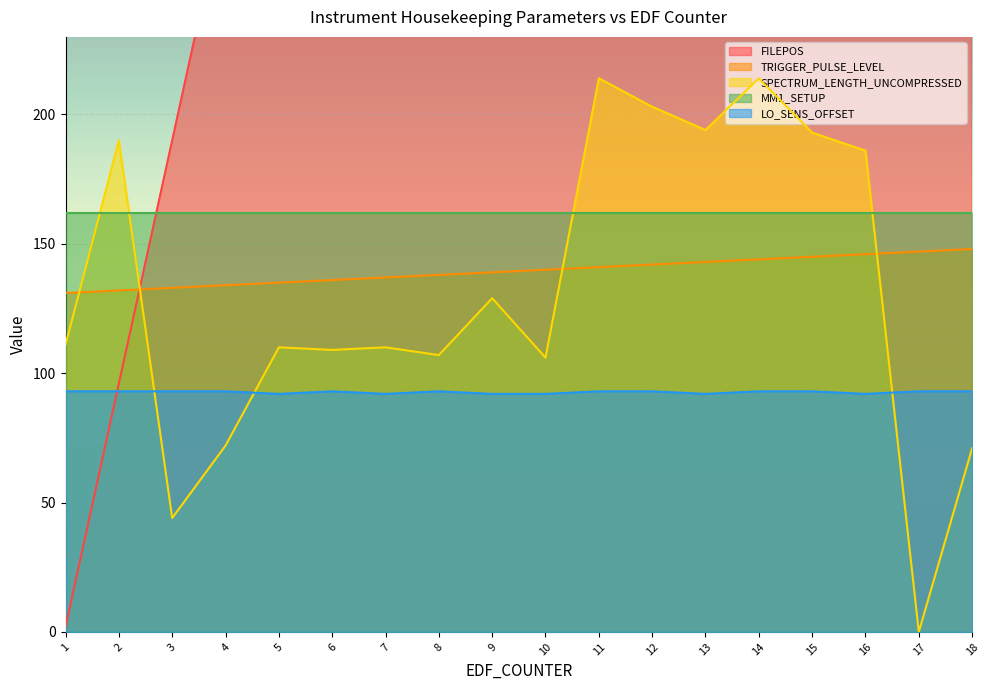

True or false: TRIGGER_PULSE_LEVEL and LO_SENS_OFFSET cross at least once.

False